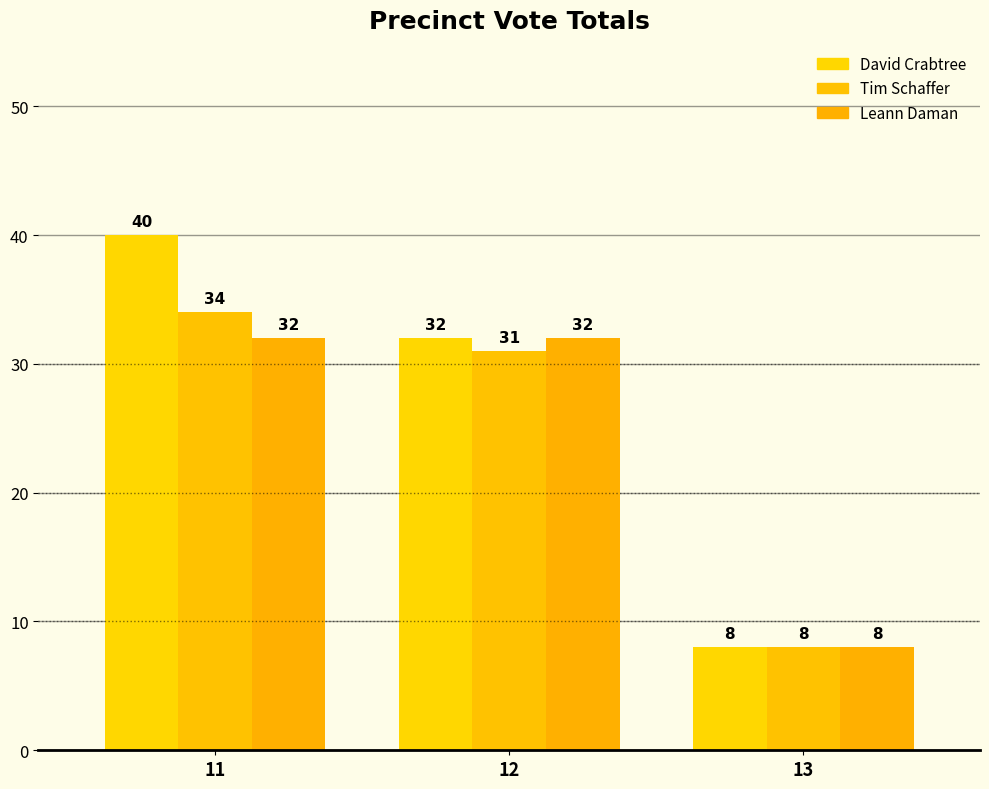

Rank the categories by David Crabtree value from highest to lowest.

11, 12, 13